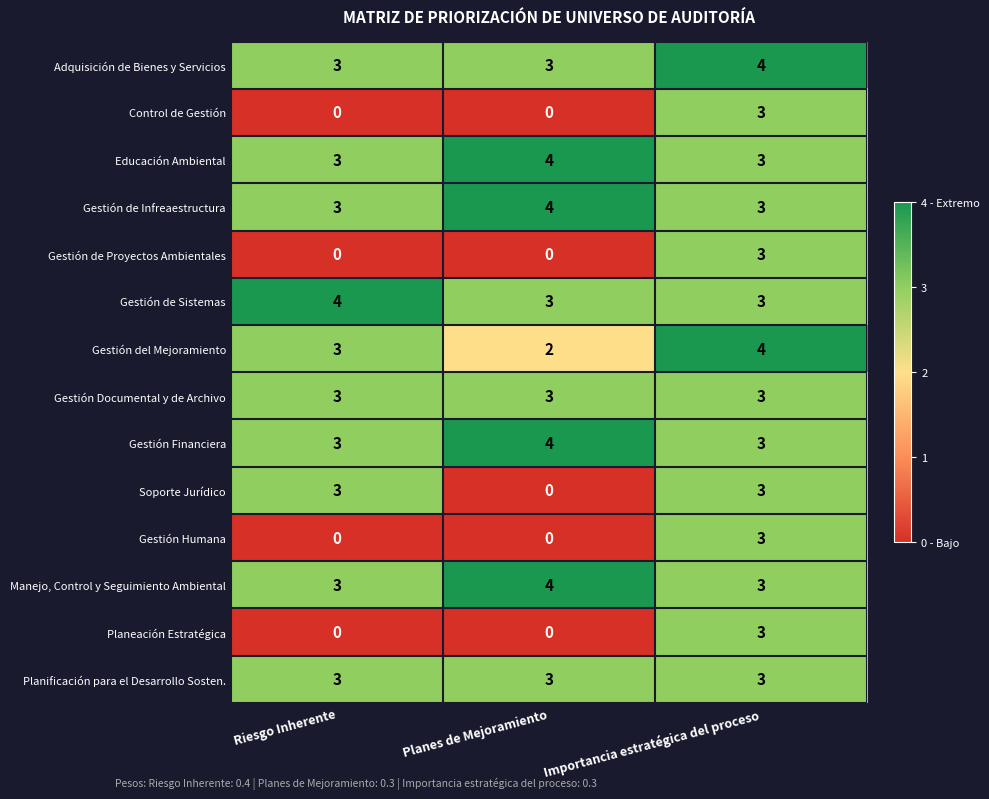

What is the spread (max minus min) of values at Planes de Mejoramiento?

4